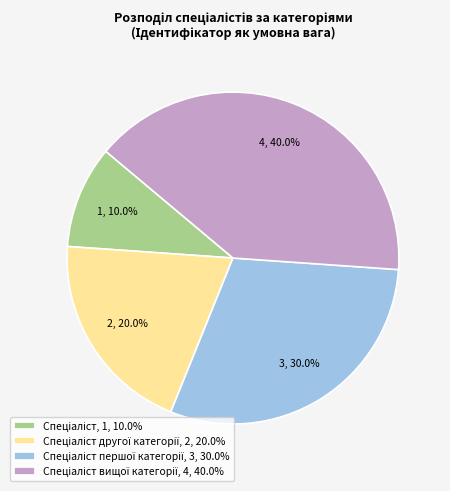

Is there any slice that represents more than half of the pie?

No